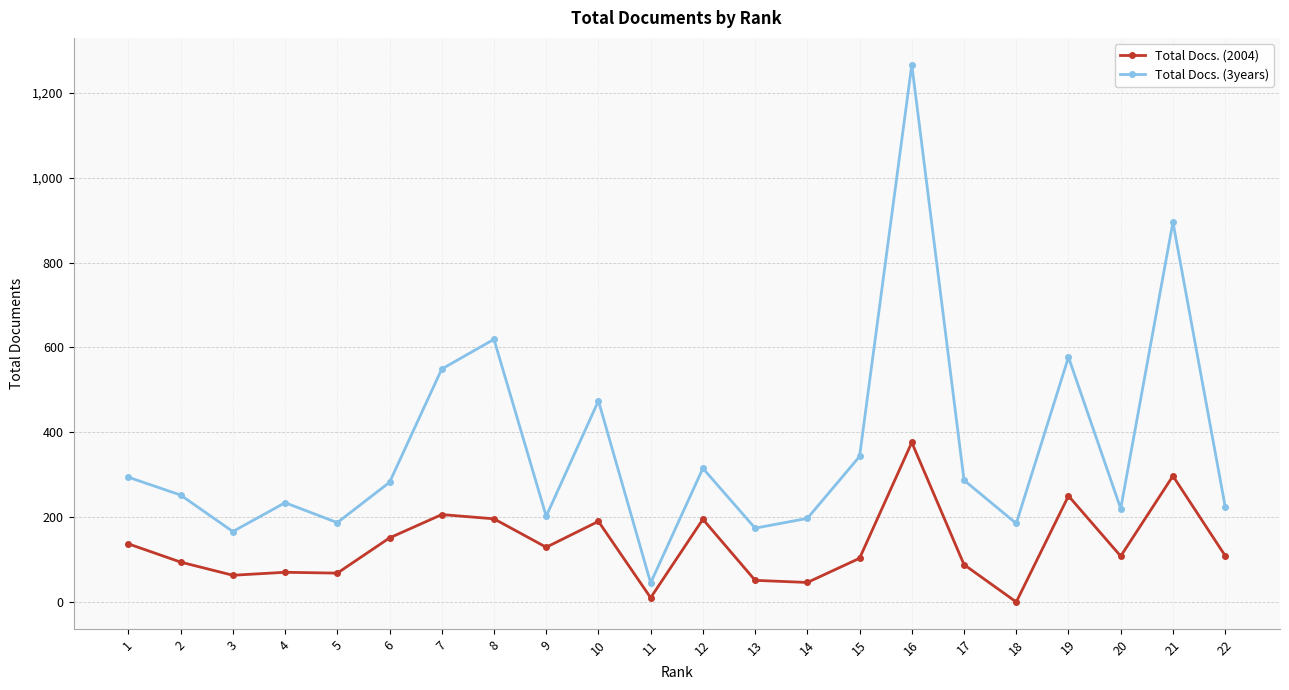

True or false: Total Docs. (3years) and Total Docs. (2004) intersect in this chart.

False